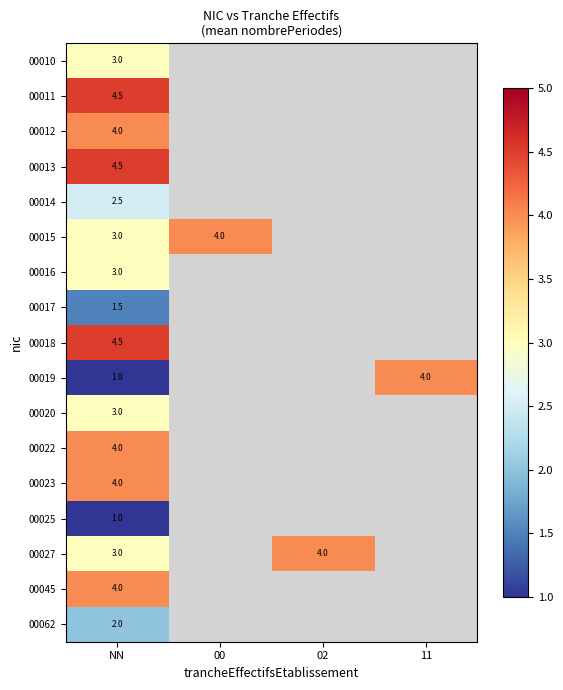

How many data points does each series have?

4